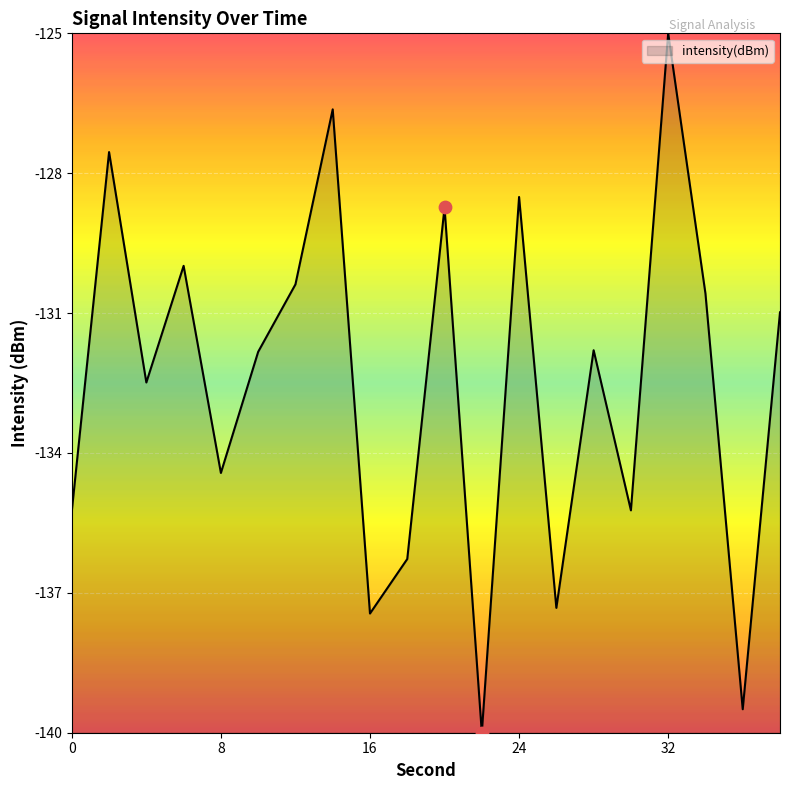

What is the minimum value shown in the chart?

-140.0